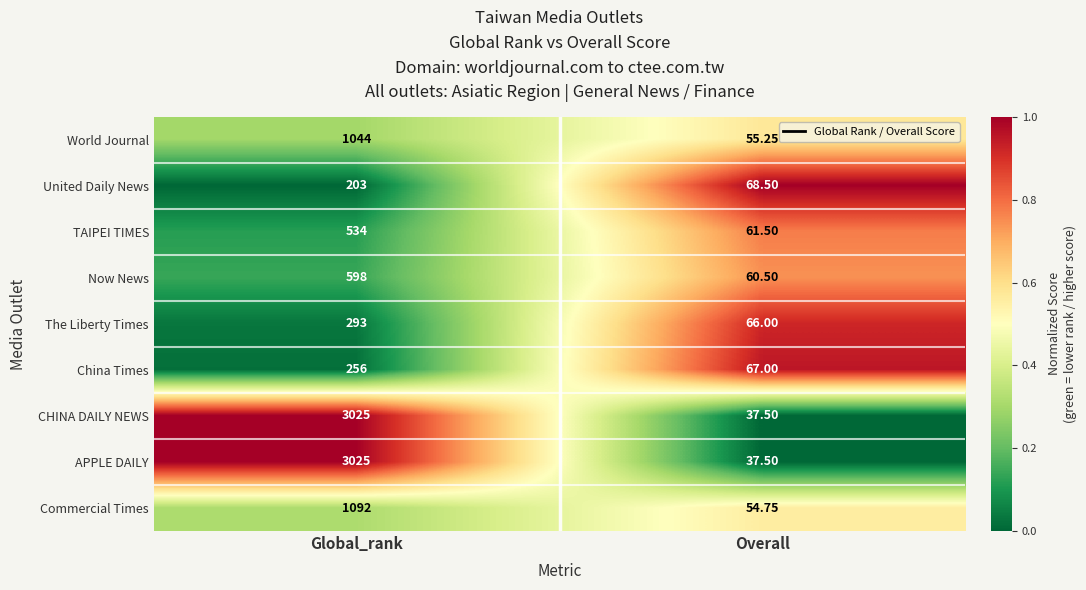

Which category has the lowest value across all series?

Overall